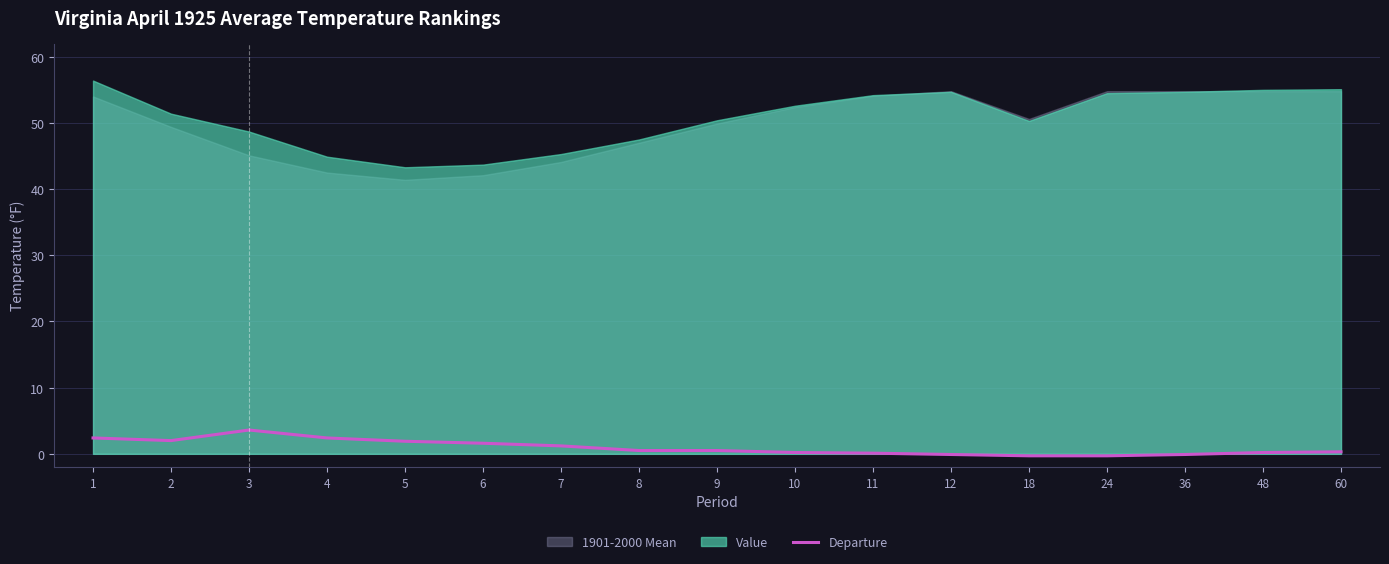

Does the chart display data point markers on the line(s)?

No